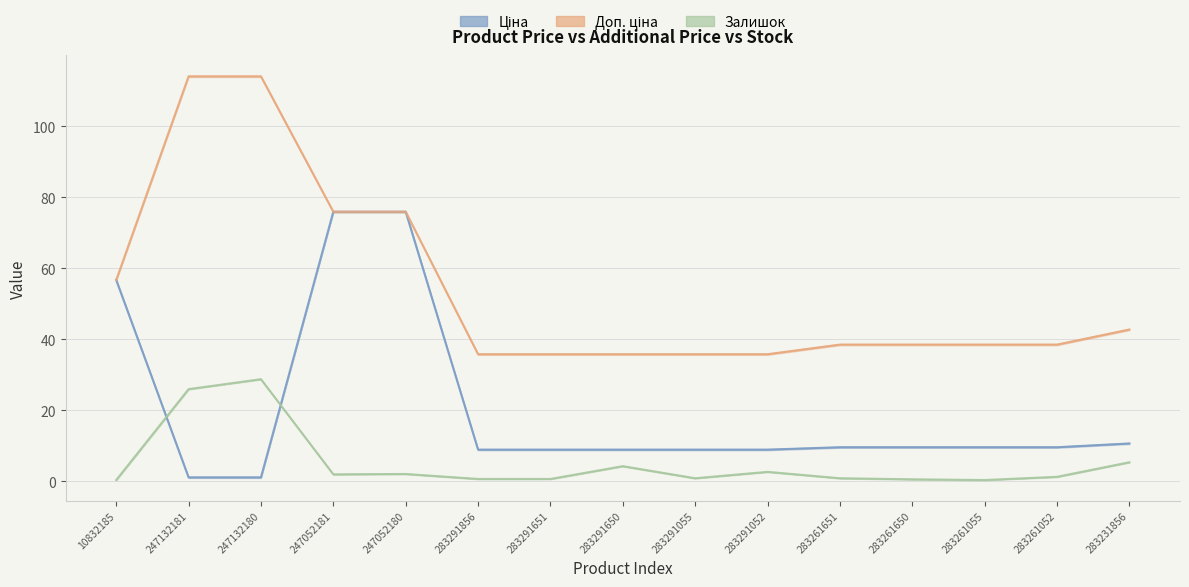

Is this an area chart (filled region under the line)?

No